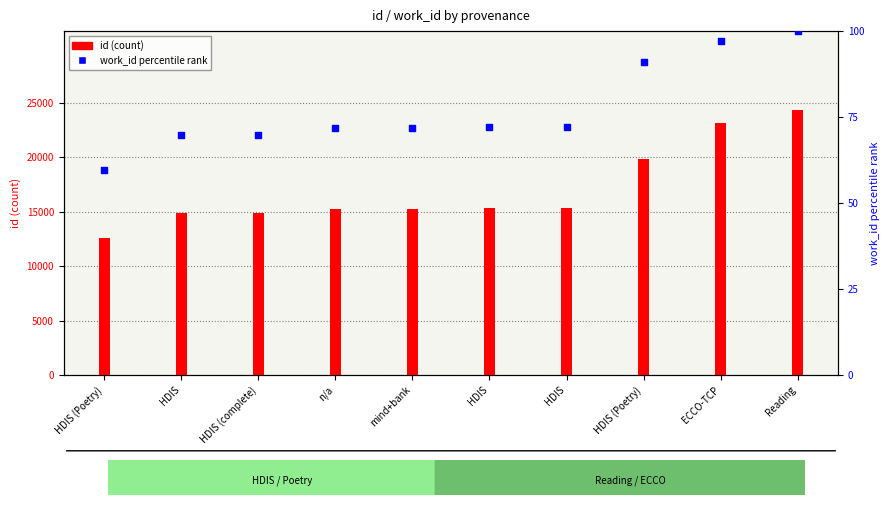

Which series reaches the maximum Y coordinate?

id